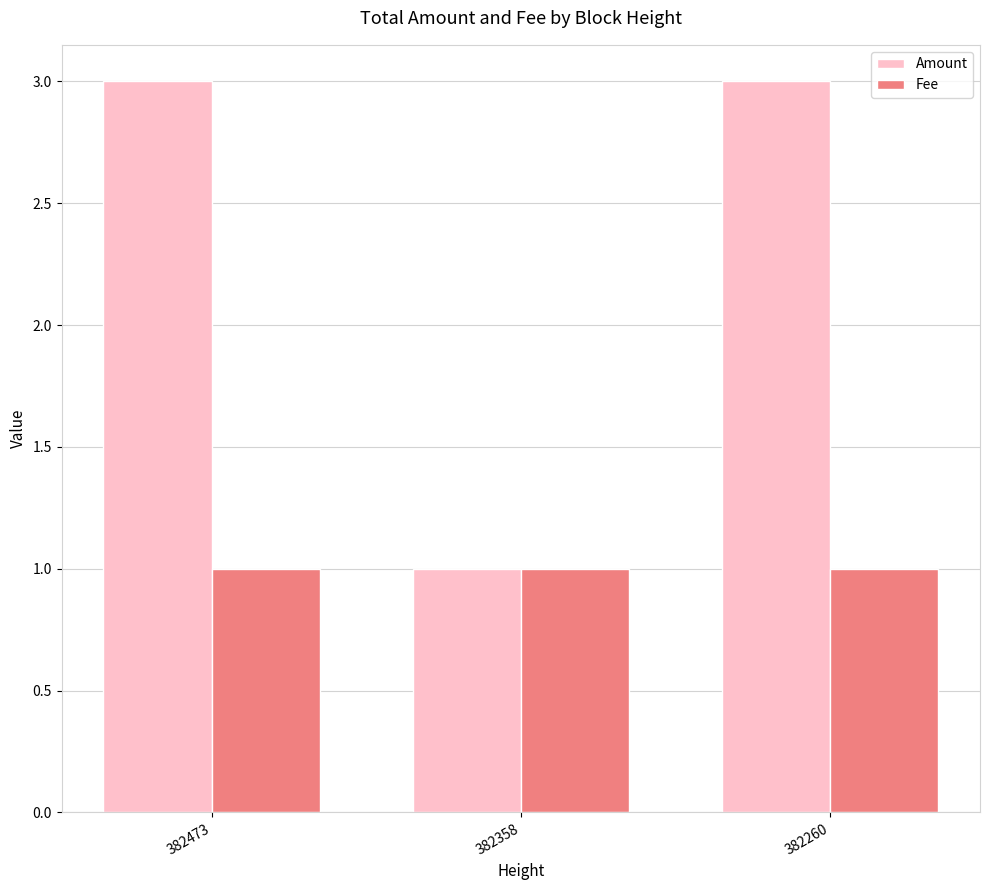

True or false: Fee has a value of 0 at 382473.

False